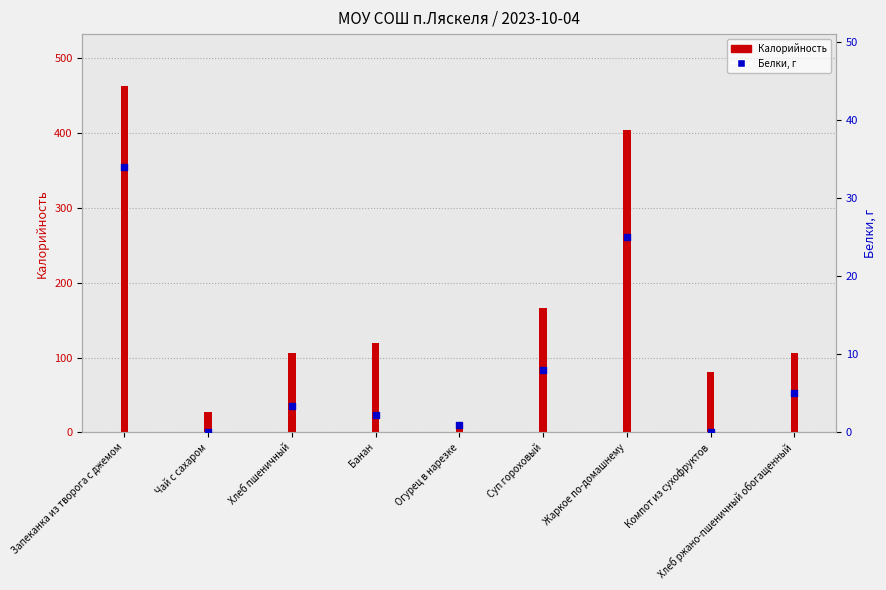

Is the value of Белки, г at Хлеб ржано-пшеничный обогащенный greater than the value of Калорийность at Компот из сухофруктов?

No